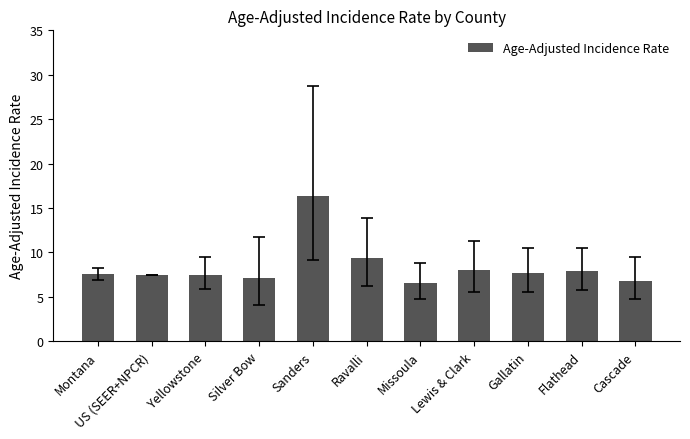

Approximately how many times larger is the value at Gallatin compared to Yellowstone?

1.0